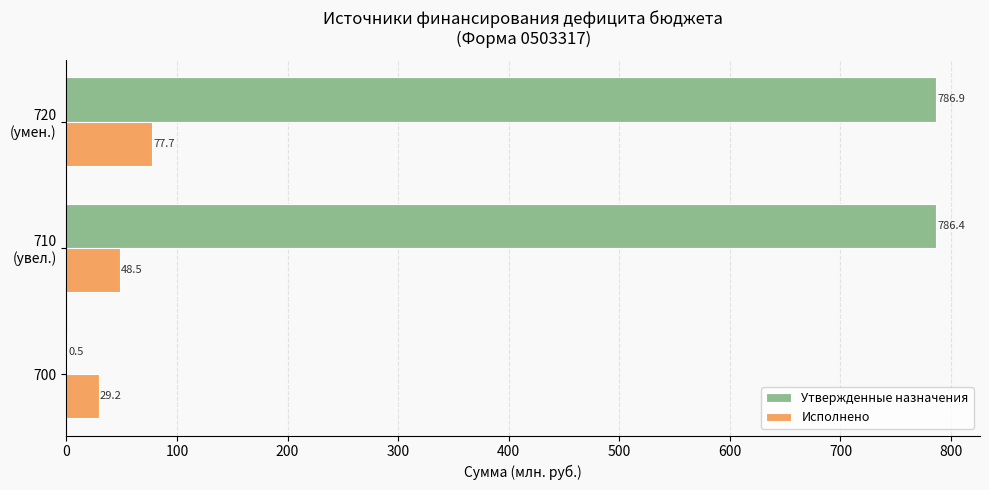

Is the value of Утвержденные назначения at 700 greater than the value of Исполнено at 700?

No